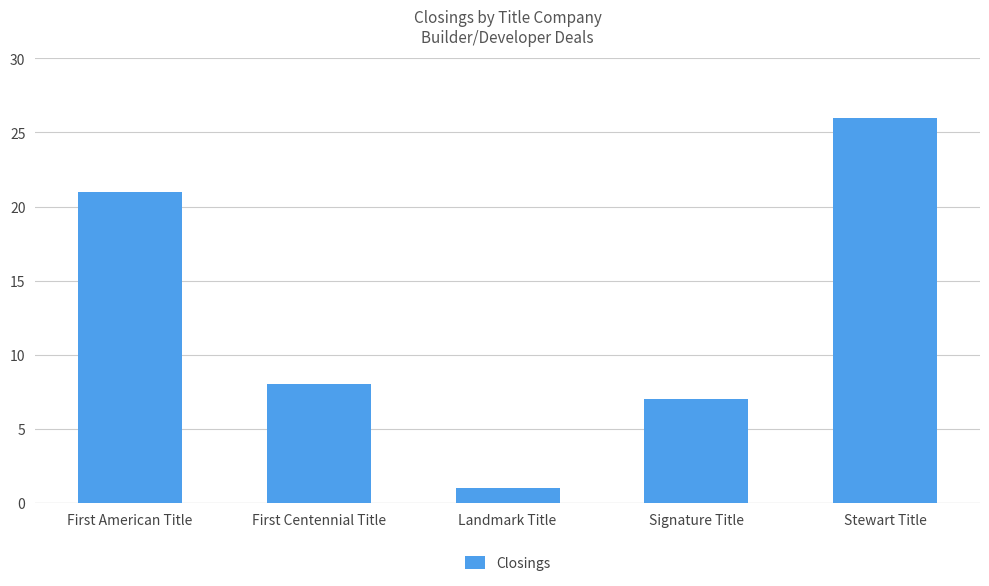

List the labels in order of value, largest first.

Stewart Title, First American Title, First Centennial Title, Signature Title, Landmark Title